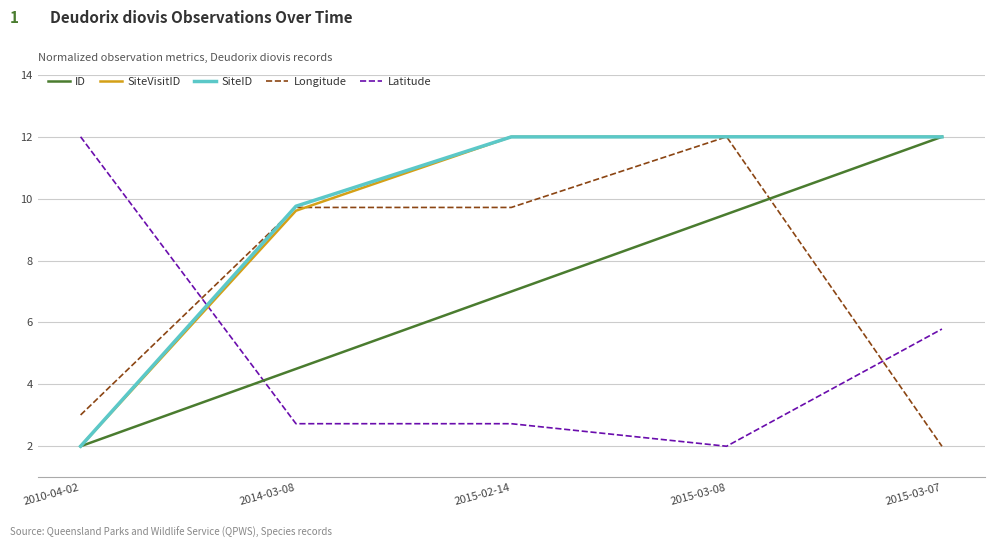

Reading left to right, extract all data points from this chart.

ID: 2.0	4.5	7.0	9.5	12.0
SiteVisitID: 2.0	9.6	12.0	12.0	12.0
SiteID: 2.0	9.8	12.0	12.0	12.0
Longitude: 3.0	9.7	9.7	12.0	2.0
Latitude: 12.0	2.7	2.7	2.0	5.8